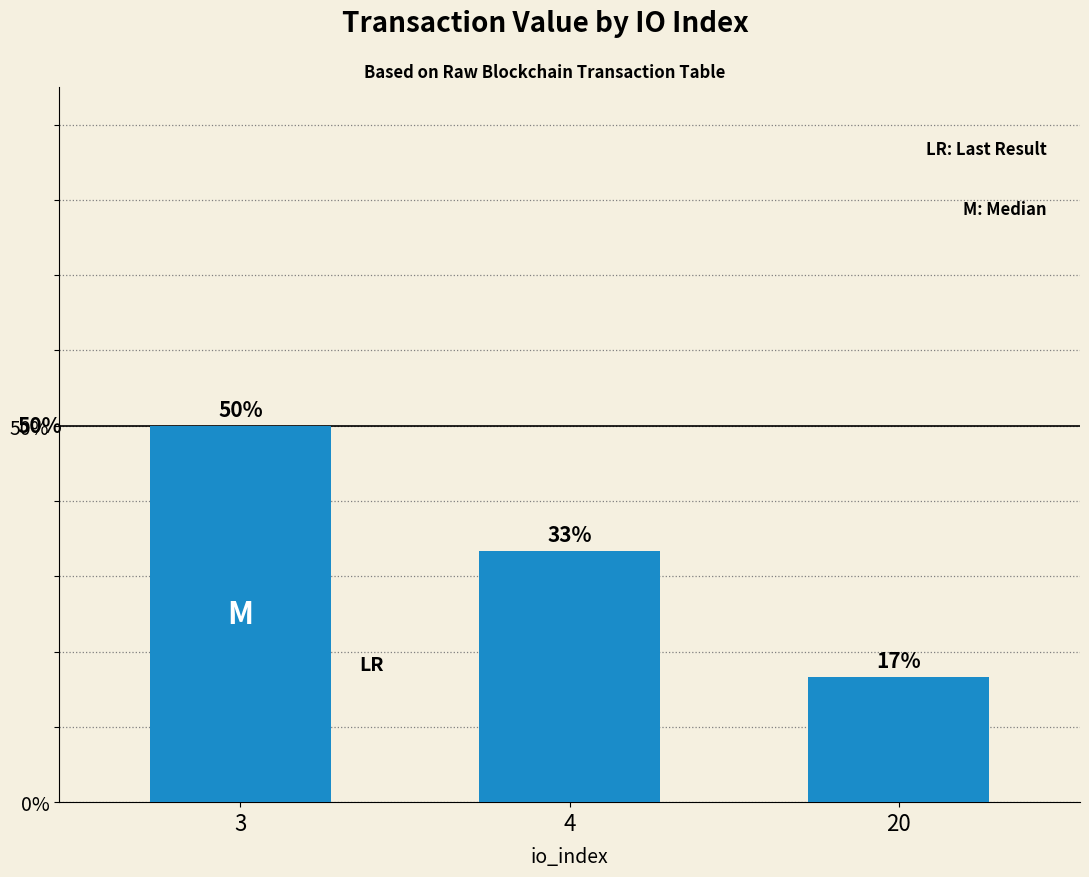

What is the ratio of the value at 3 to the value at 4?

1.5